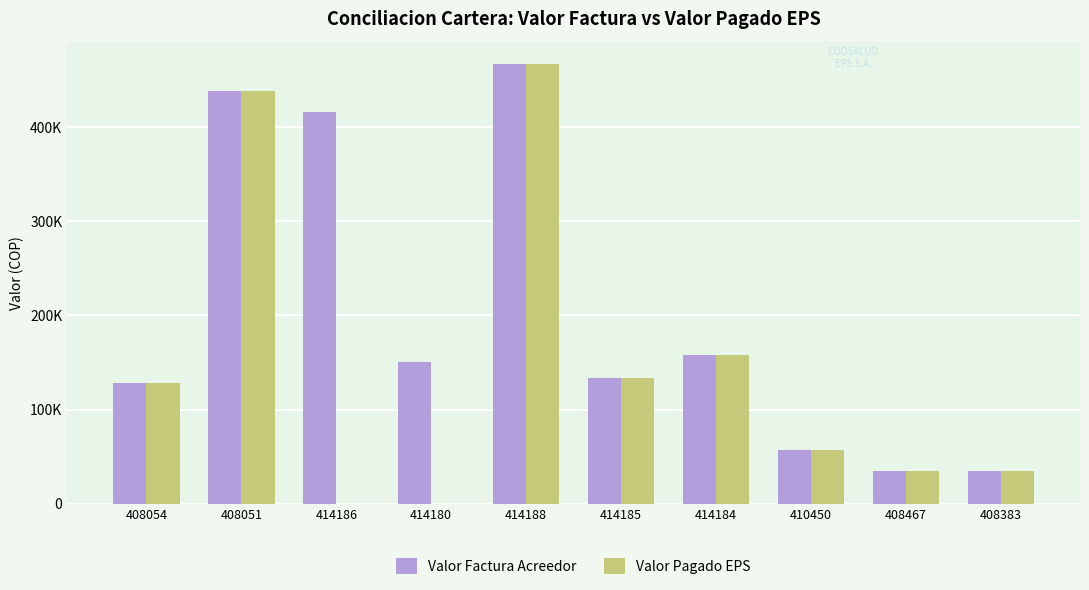

What are all the series names shown in the legend?

Valor Factura Acreedor, Valor Pagado EPS